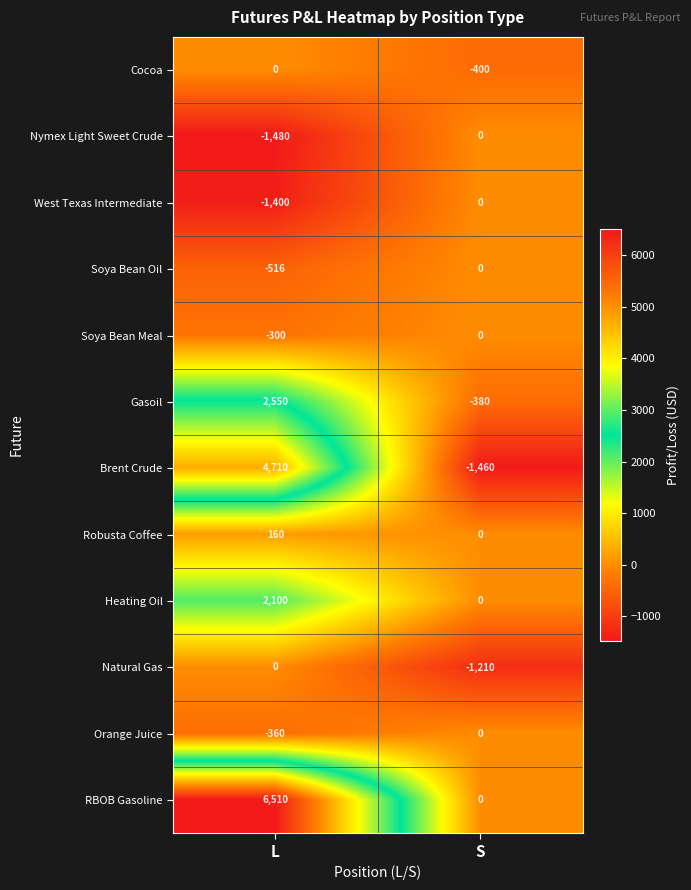

List the labels in order of Heating Oil value, largest first.

L, S